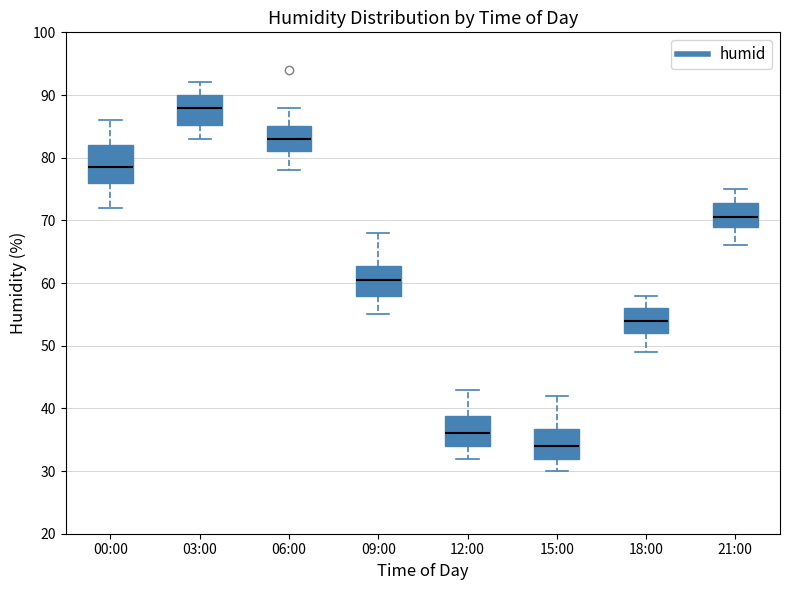

Comparing the boxes themselves (not the whiskers), which one is the tallest?

00:00